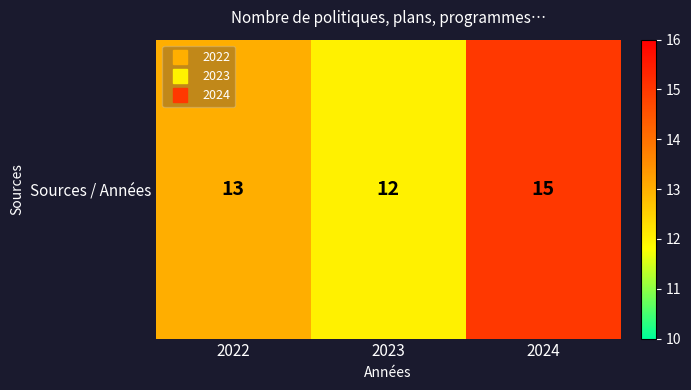

What is the minimum value shown in the chart?

12